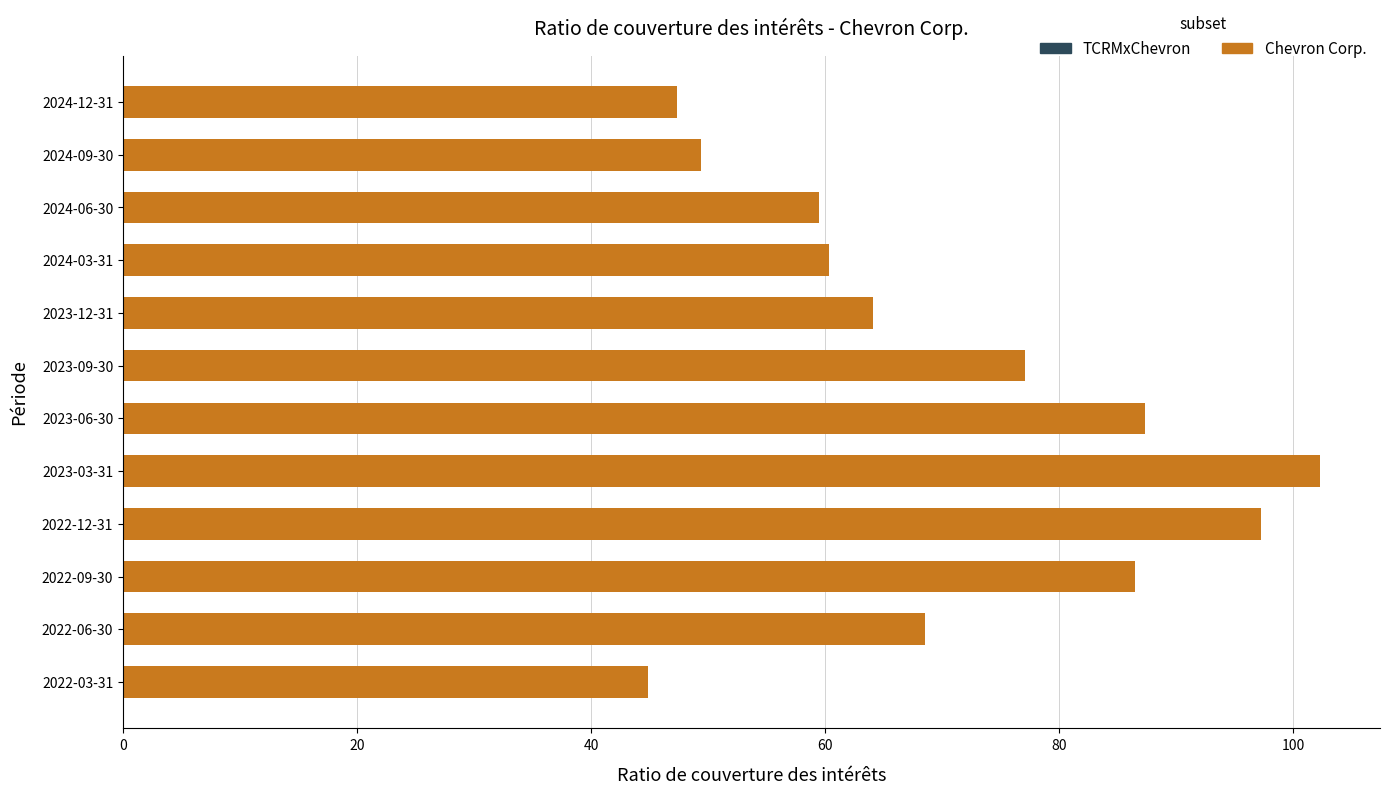

What is the minimum value shown in the chart?

44.9